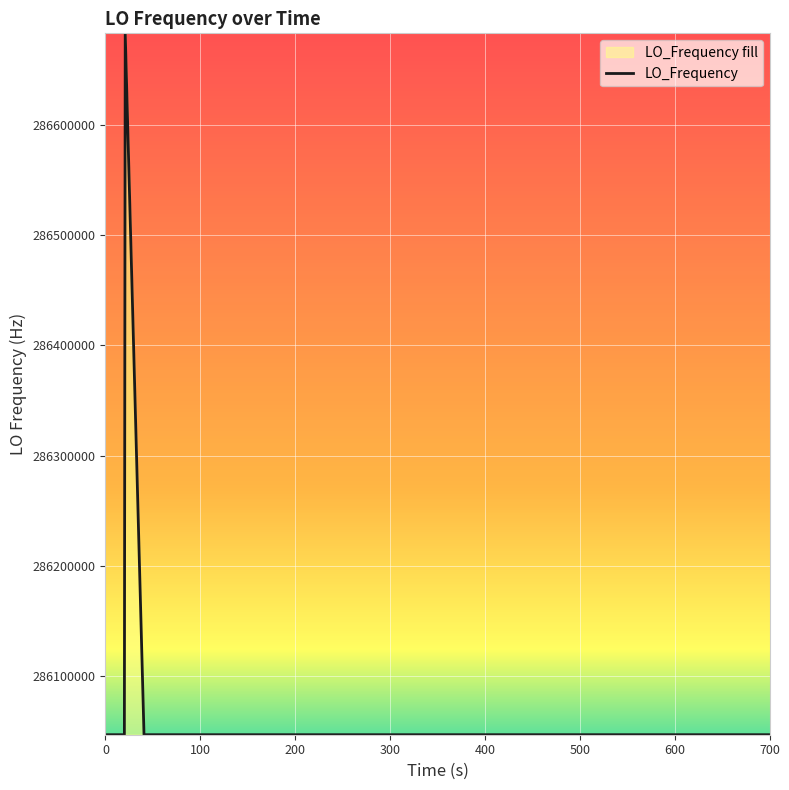

What is the greatest value displayed?

286682707.8